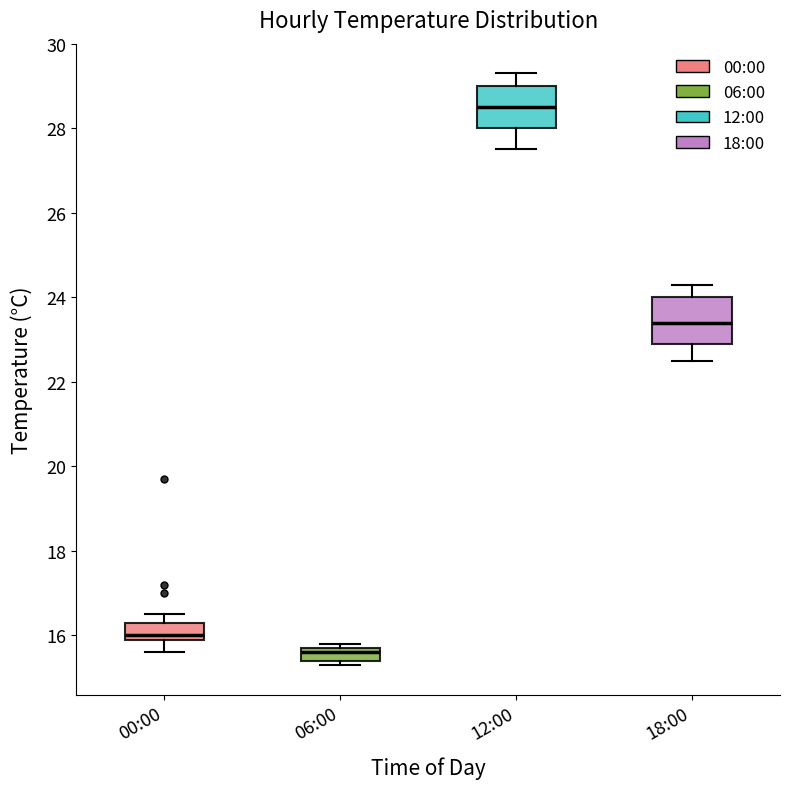

Where does the lower whisker of the box for 00:00 end on the y-axis? The values are not printed on the chart, so give them approximately, as read against the axis.

15.6